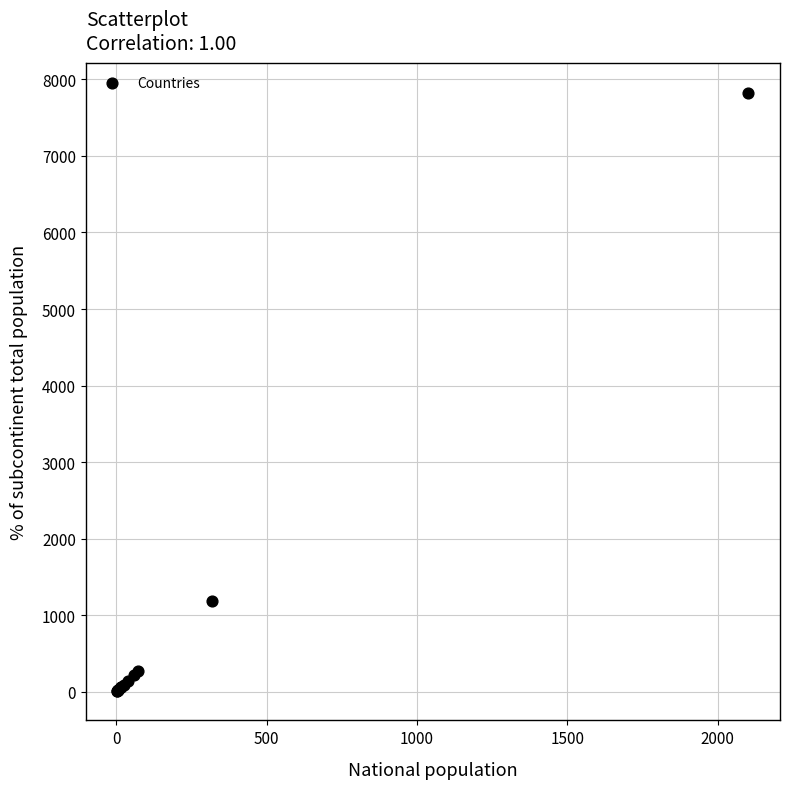

What Y value in the scatter plot is closest to 3919?

1183